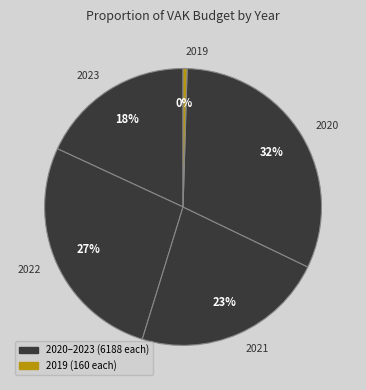

Is the sum of 2020 and 2023 greater than half?

No